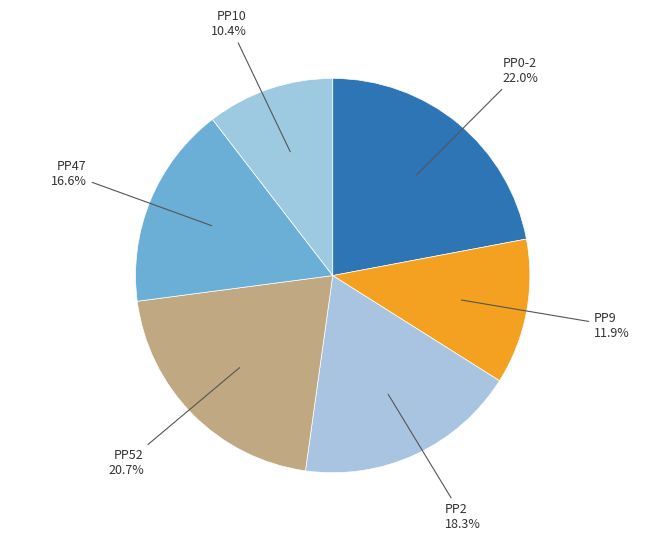

To the nearest percent, what percentage of the pie is PP47?

17%